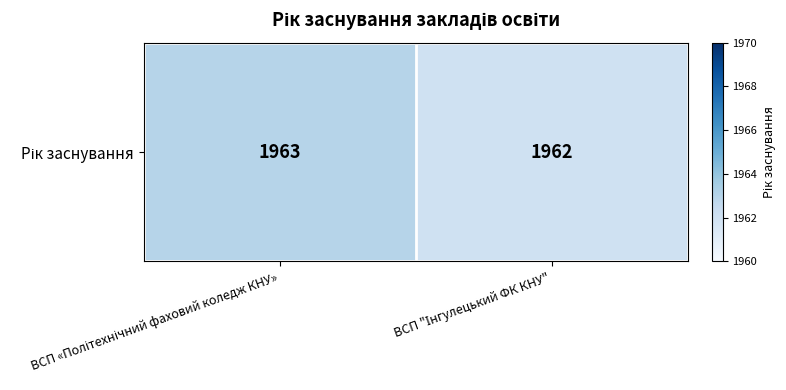

Which category has the highest value across all series?

ВСП «Політехнічний фаховий коледж КНУ»